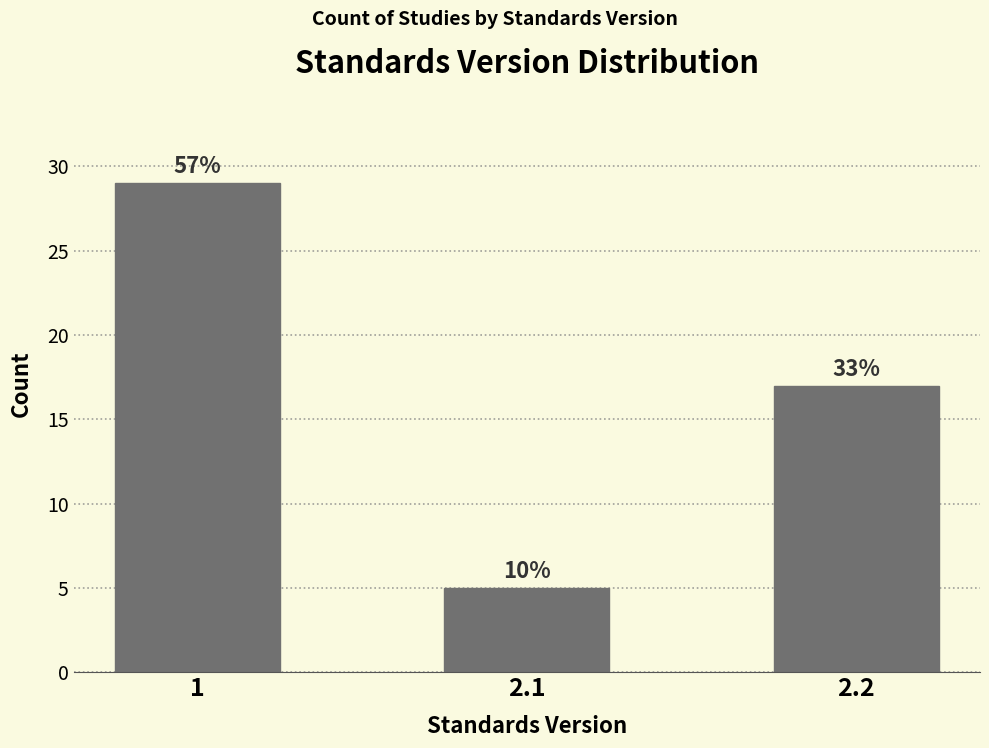

Are the bars horizontal?

No